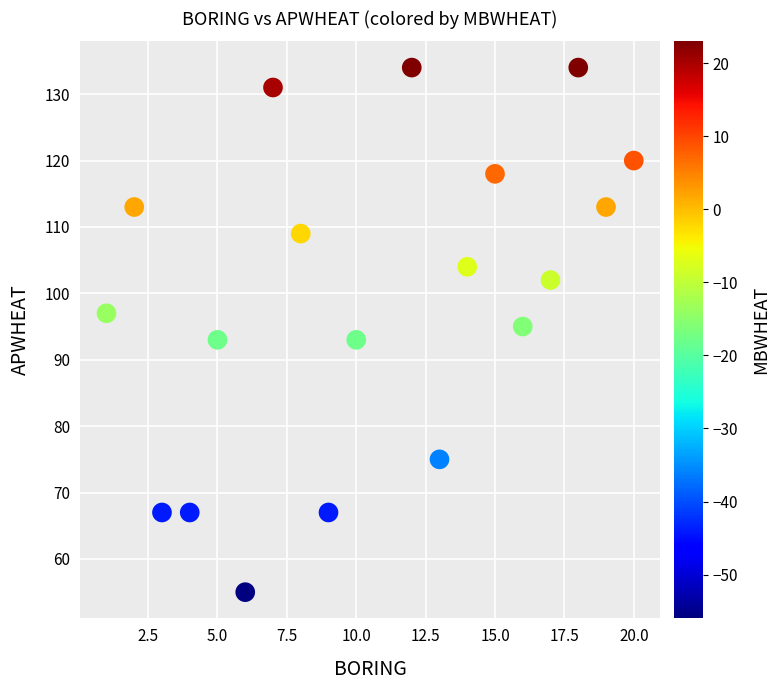

What is the range of Y values (max minus min)?

79